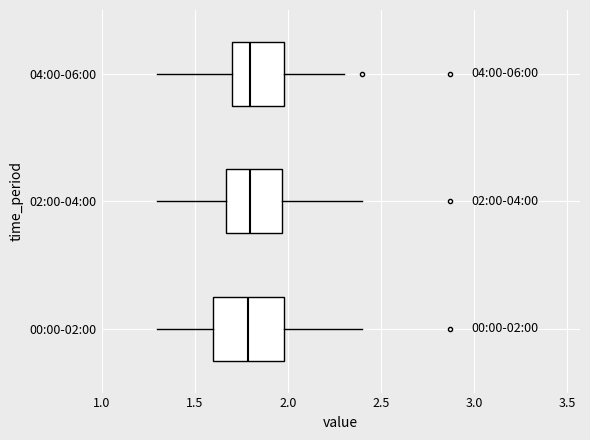

Comparing the boxes themselves (not the whiskers), which one is the widest?

00:00-02:00